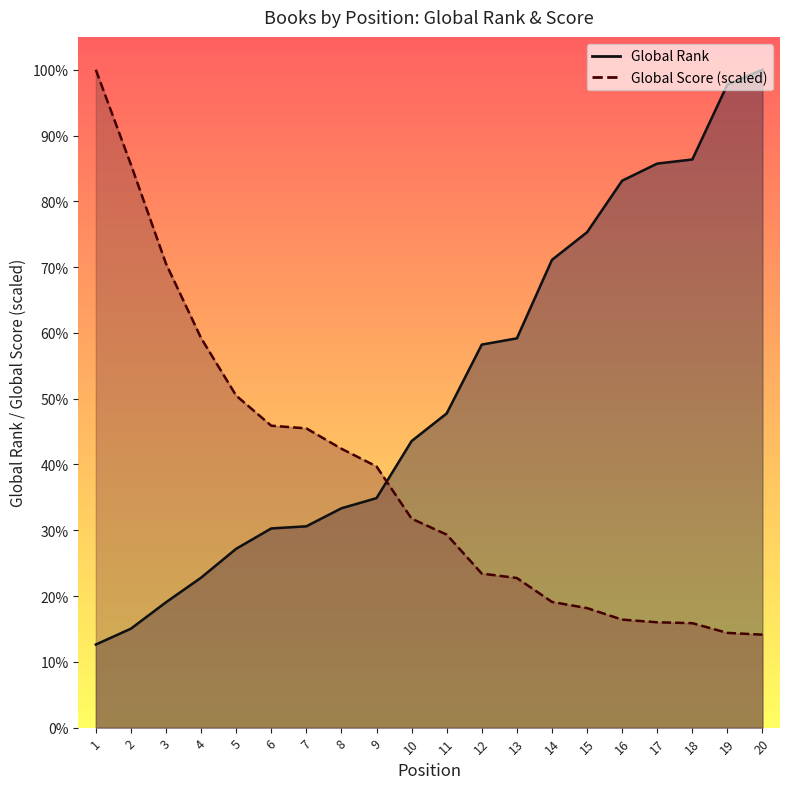

How many times do Global Score and Global Rank cross each other?

1